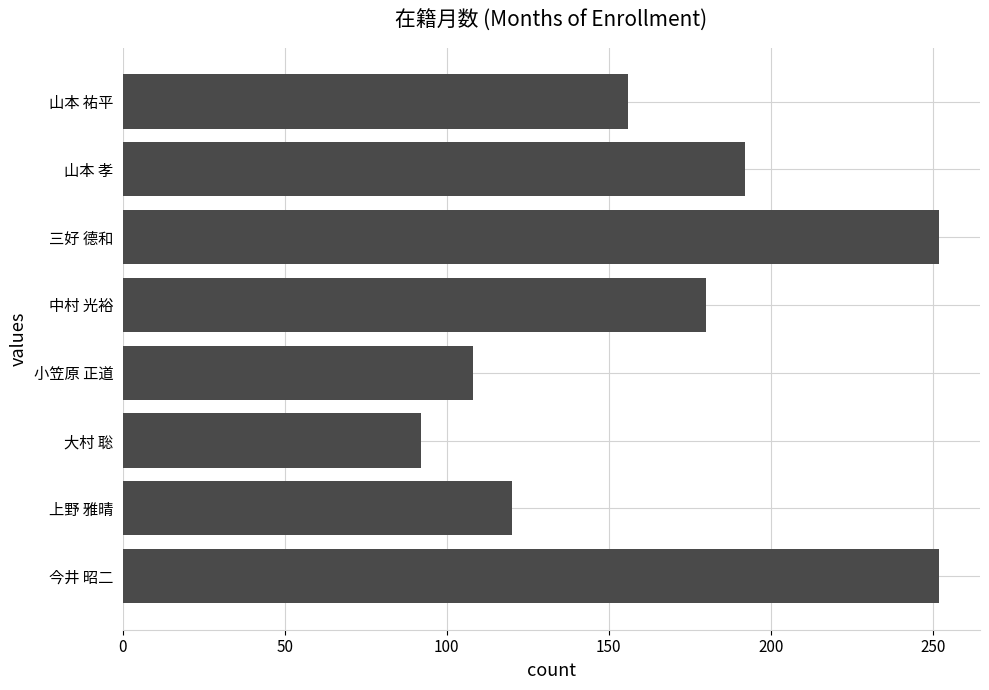

Is it true that the value at 上野 雅晴 is 120?

True